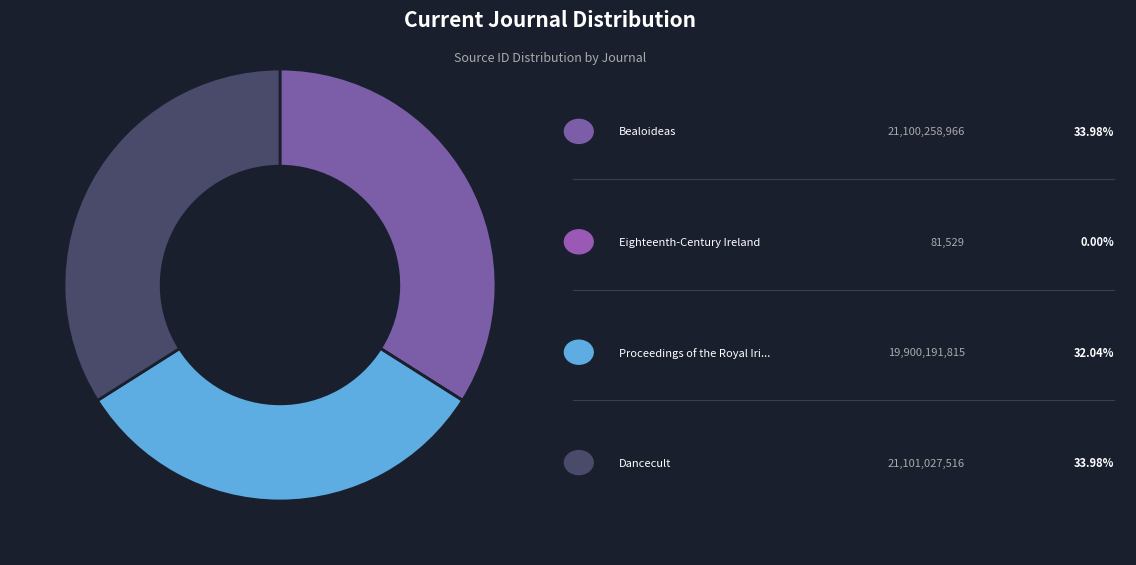

Does any single category account for the majority?

No